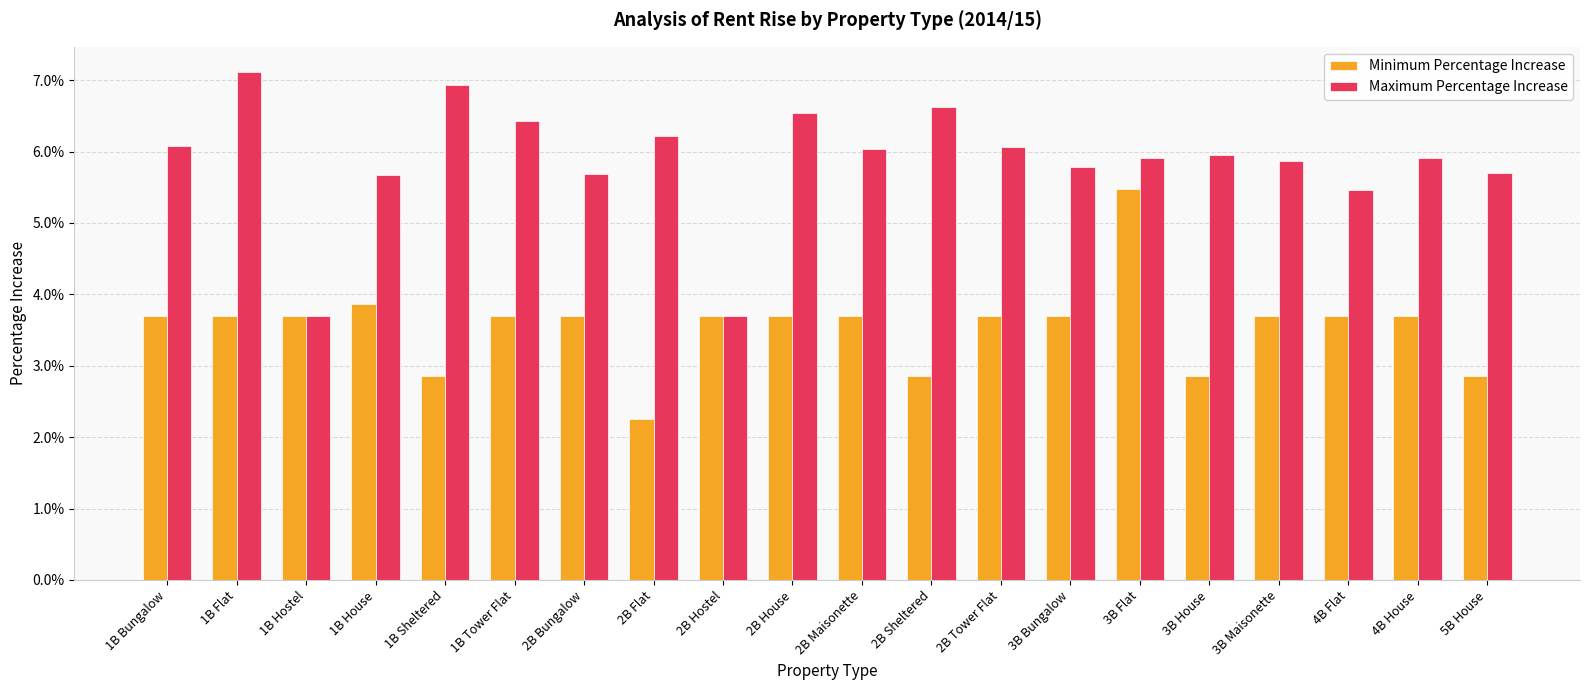

At how many categories does at least one series exceed 3?

20